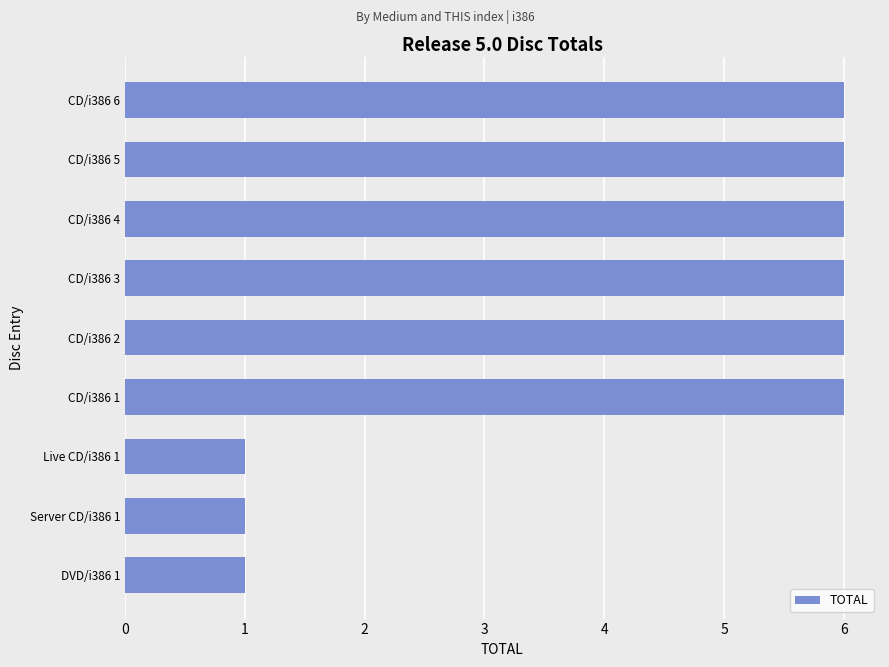

How many bars are there in total?

9